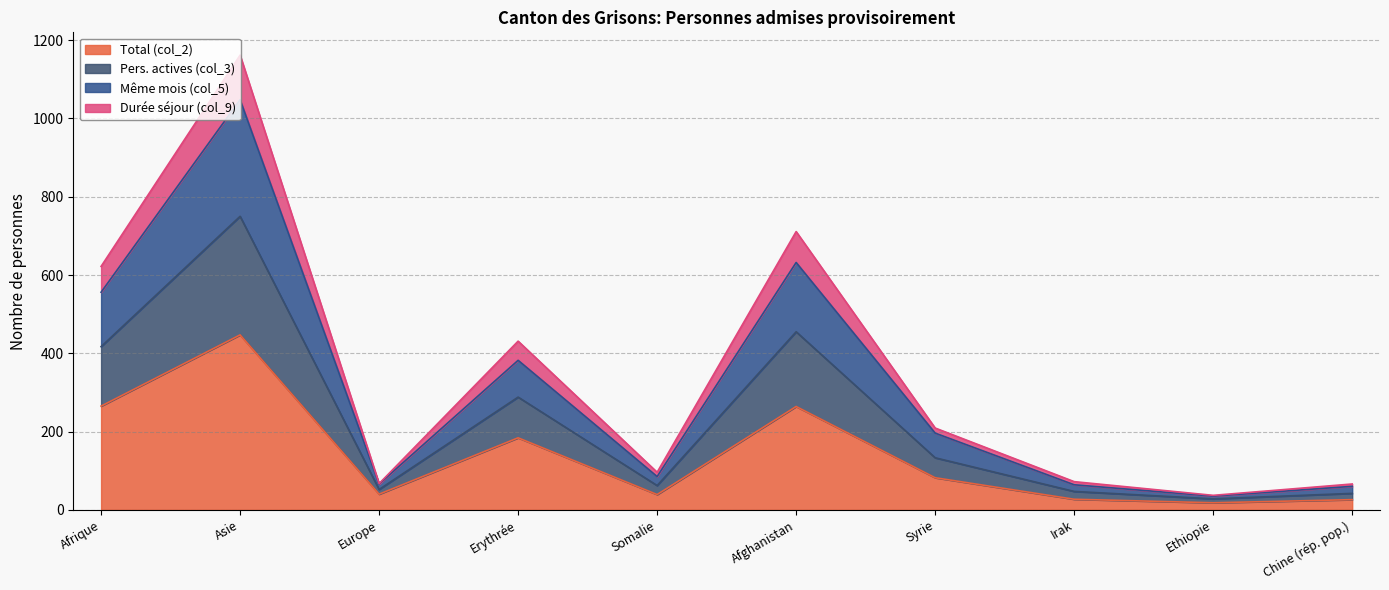

Which category has the highest value in the Total (col_2) series?

Asie